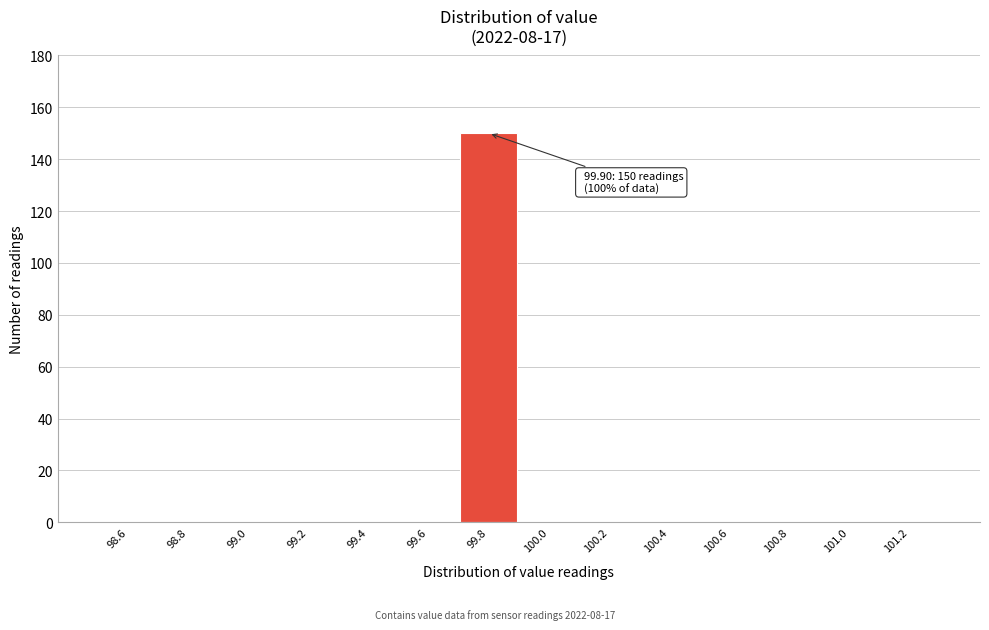

Over which range of the x-axis is the bar tallest?

99.7 to 99.9